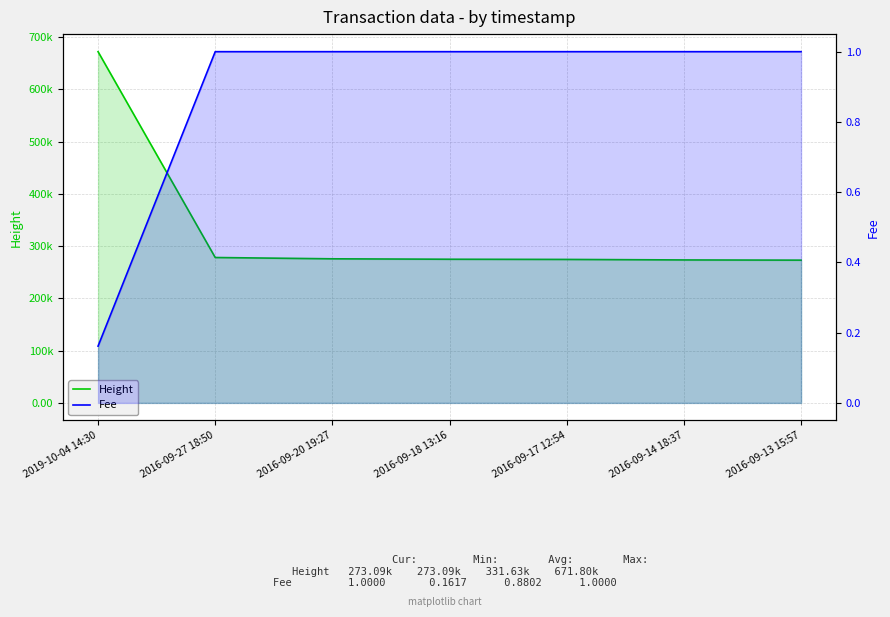

How many Fee values are between 1 and 2?

6